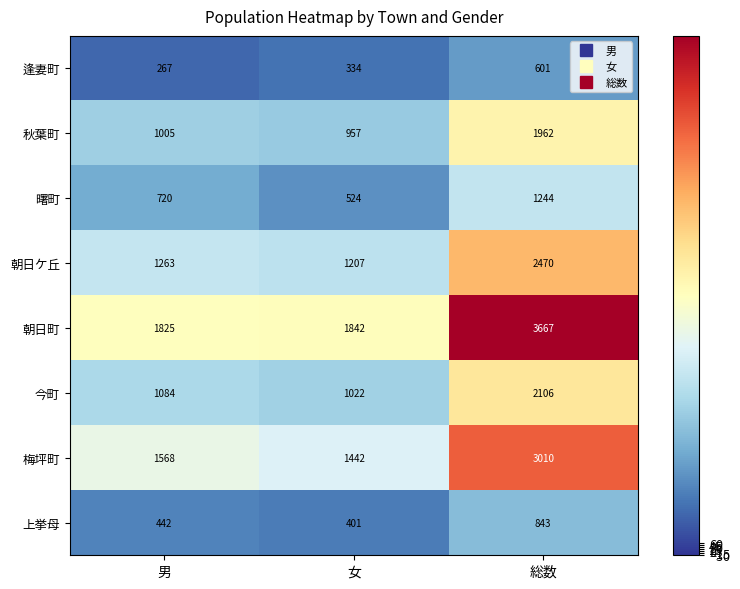

At which label is 朝日ケ丘 closest to 1838?

男